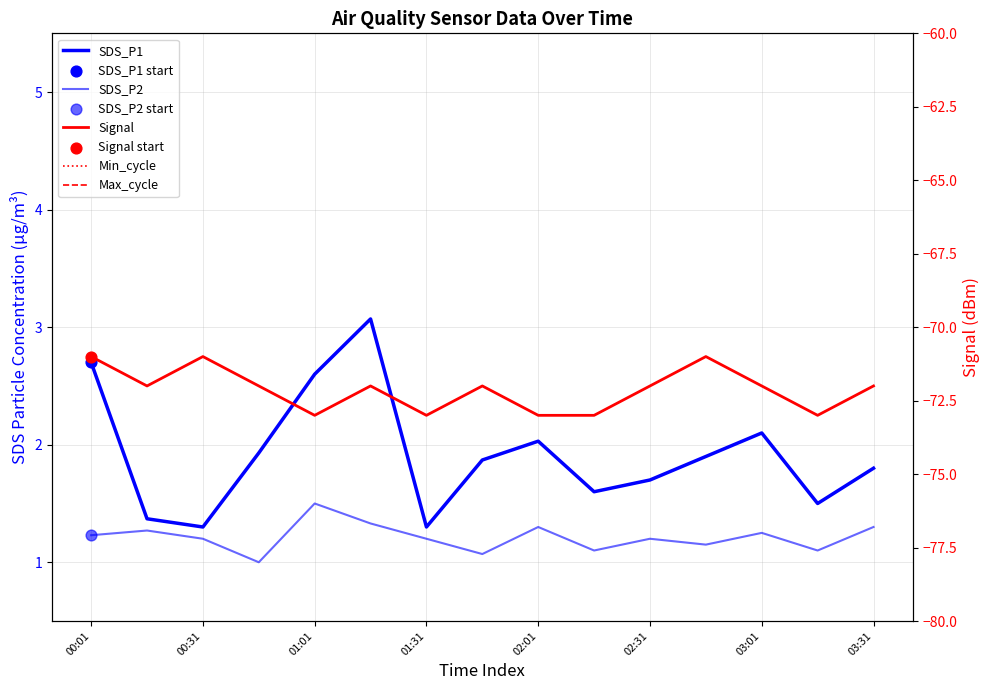

Which series has the widest spread of Y values?

Signal